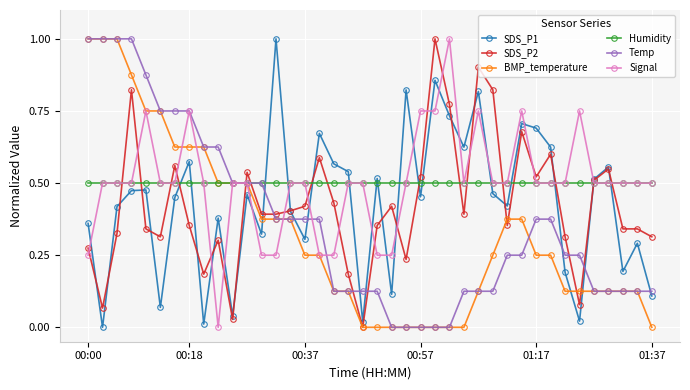

True or false: BMP_temperature and Temp cross at least once.

True